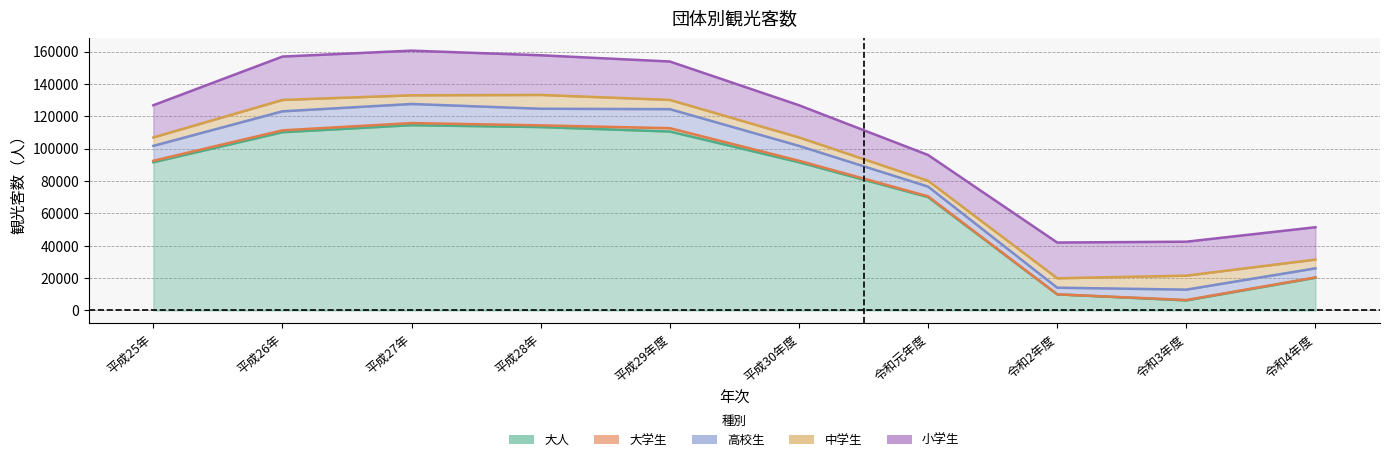

At which category is the sum across all series the highest?

平成27年